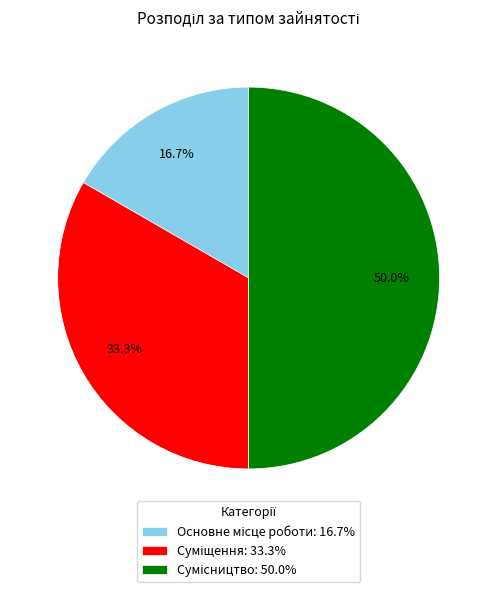

To the nearest percent, what is the difference between the Сумісництво and Основне місце роботи slice percentages?

33%